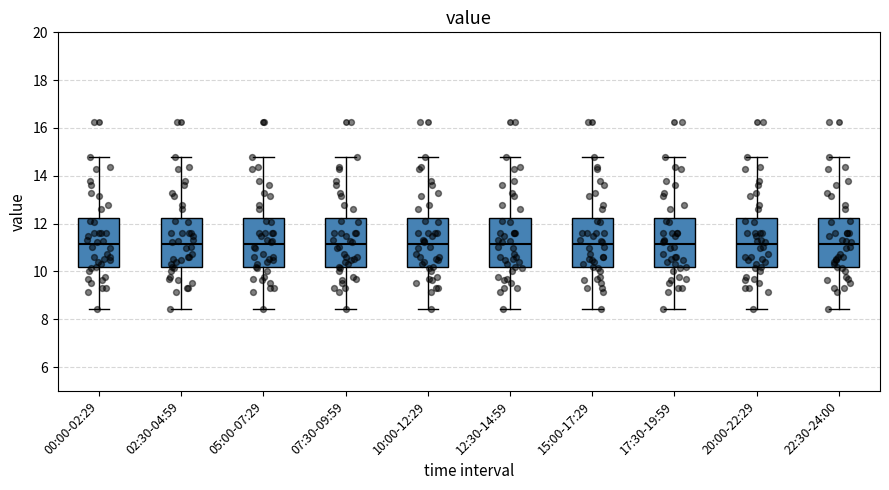

Reading left to right, transcribe this box plot: for each box, give where its median line is, the range the box spans, and where its two whiskers end, as read against the y-axis. The values are not printed on the chart, so give them approximately, as read against the axis.

00:00-02:29: median 11.2, box 10.2 to 12.2, whiskers 8.4 to 14.8
02:30-04:59: median 11.2, box 10.2 to 12.2, whiskers 8.4 to 14.8
05:00-07:29: median 11.2, box 10.2 to 12.2, whiskers 8.4 to 14.8
07:30-09:59: median 11.2, box 10.2 to 12.2, whiskers 8.4 to 14.8
10:00-12:29: median 11.2, box 10.2 to 12.2, whiskers 8.4 to 14.8
12:30-14:59: median 11.2, box 10.2 to 12.2, whiskers 8.4 to 14.8
15:00-17:29: median 11.2, box 10.2 to 12.2, whiskers 8.4 to 14.8
17:30-19:59: median 11.2, box 10.2 to 12.2, whiskers 8.4 to 14.8
20:00-22:29: median 11.2, box 10.2 to 12.2, whiskers 8.4 to 14.8
22:30-24:00: median 11.2, box 10.2 to 12.2, whiskers 8.4 to 14.8